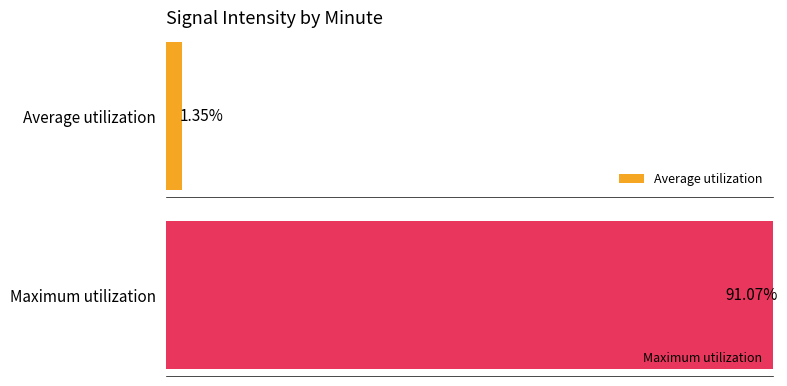

What is the average value of the Maximum utilization series?

91.1